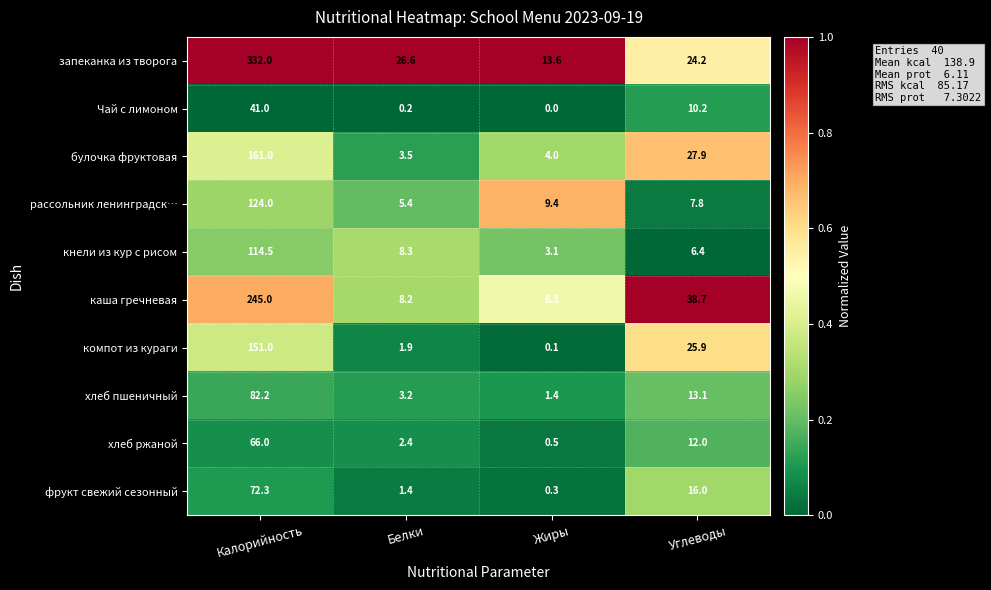

What is the difference between the рассольник ленинградск… values at Белки and Калорийность?

118.6